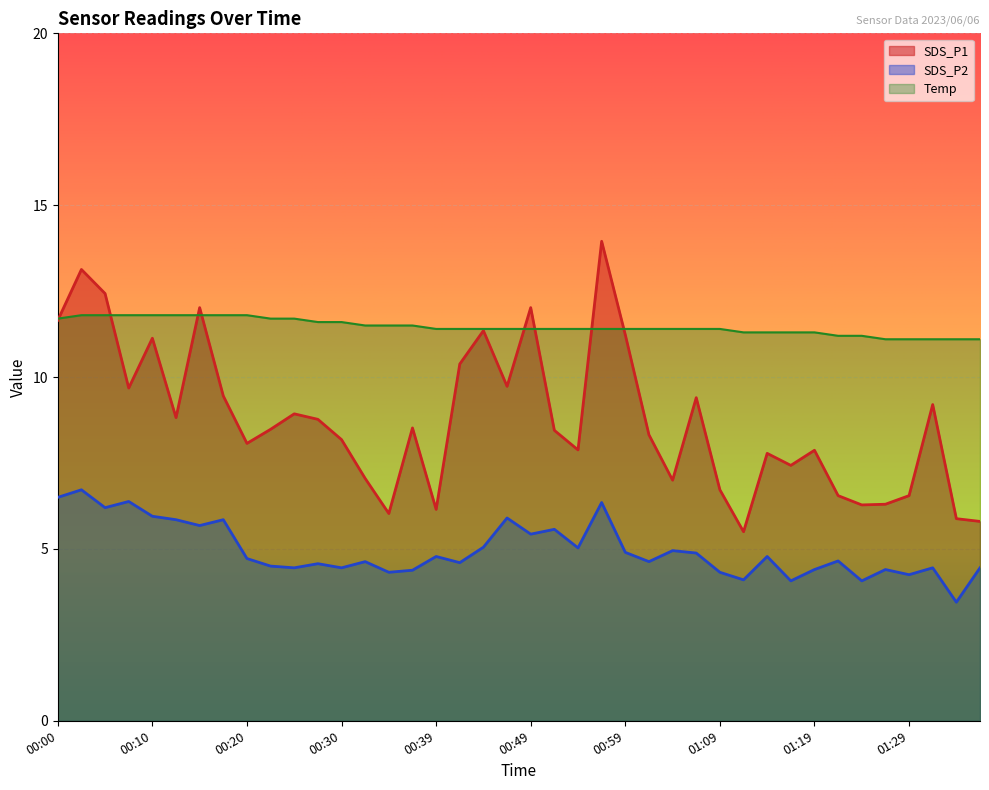

The value of Temp at 01:14 is 2.6. True or false?

False